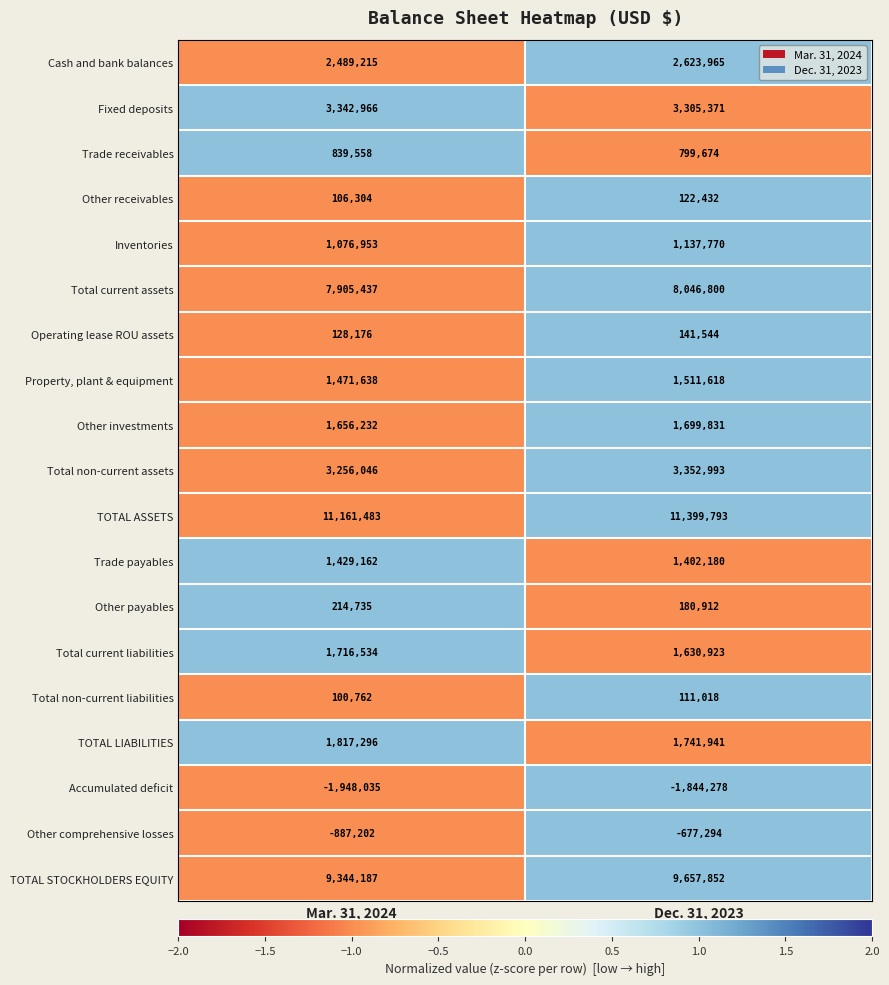

List the labels in order of Total non-current assets value, largest first.

Dec. 31, 2023, Mar. 31, 2024